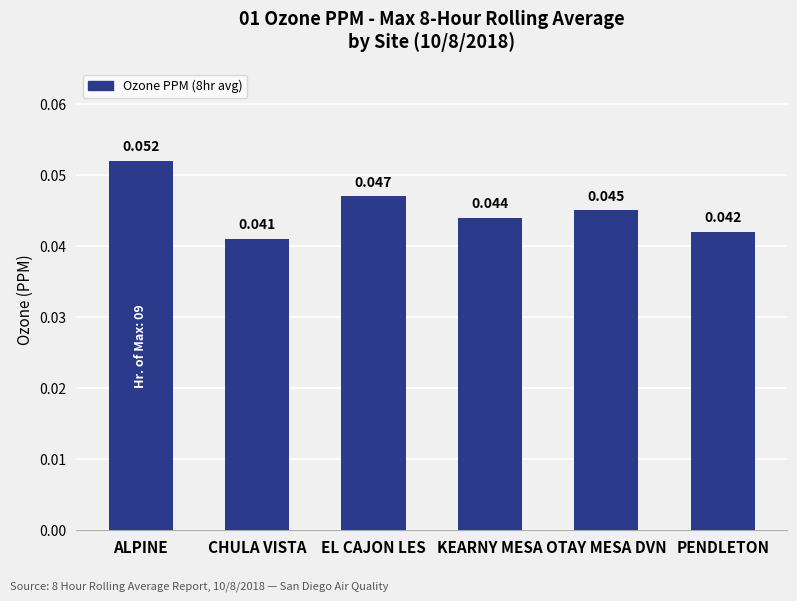

At which category does the chart reach its minimum across all series?

CHULA VISTA